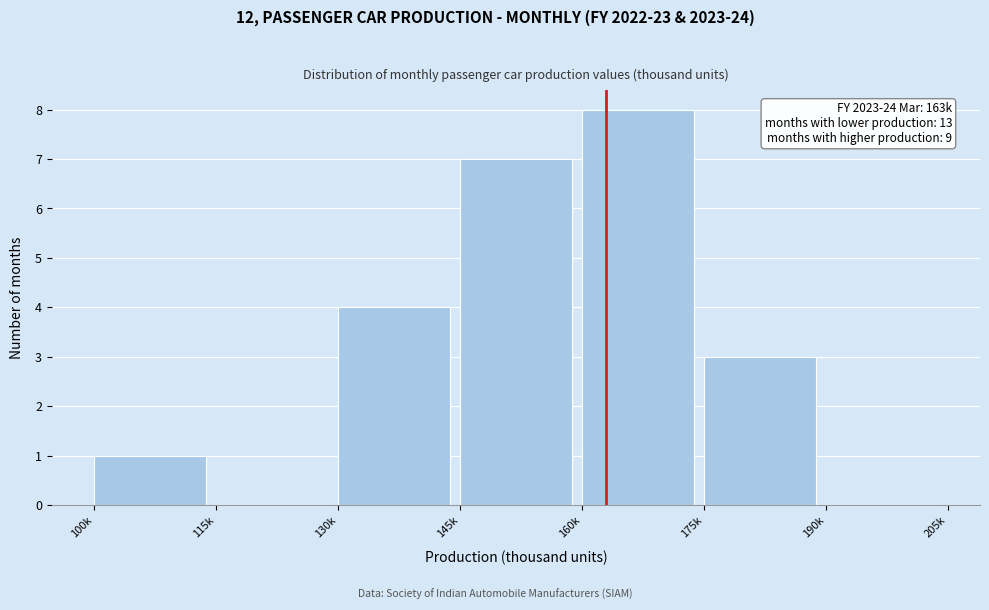

Reading right to left, transcribe all the data shown in this chart.

190k=0	175k=3	160k=8	145k=7	130k=4	115k=0	100k=1